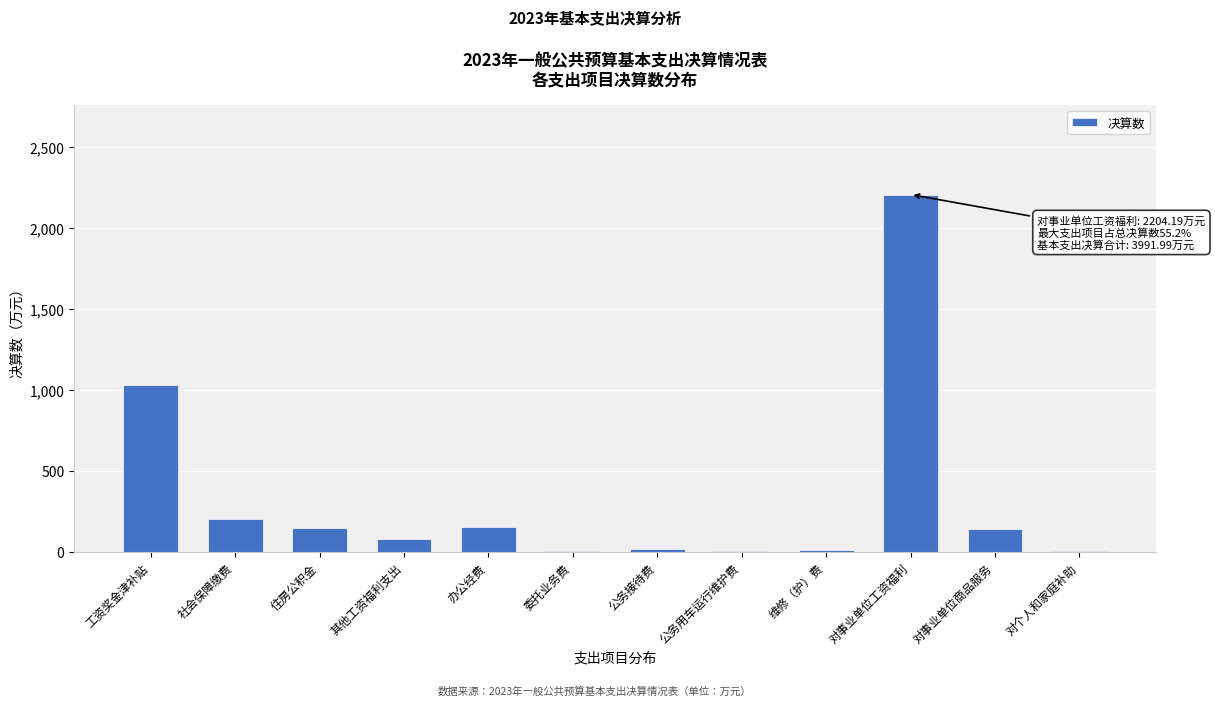

At which label is the value closest to 1103?

工资奖金津补贴